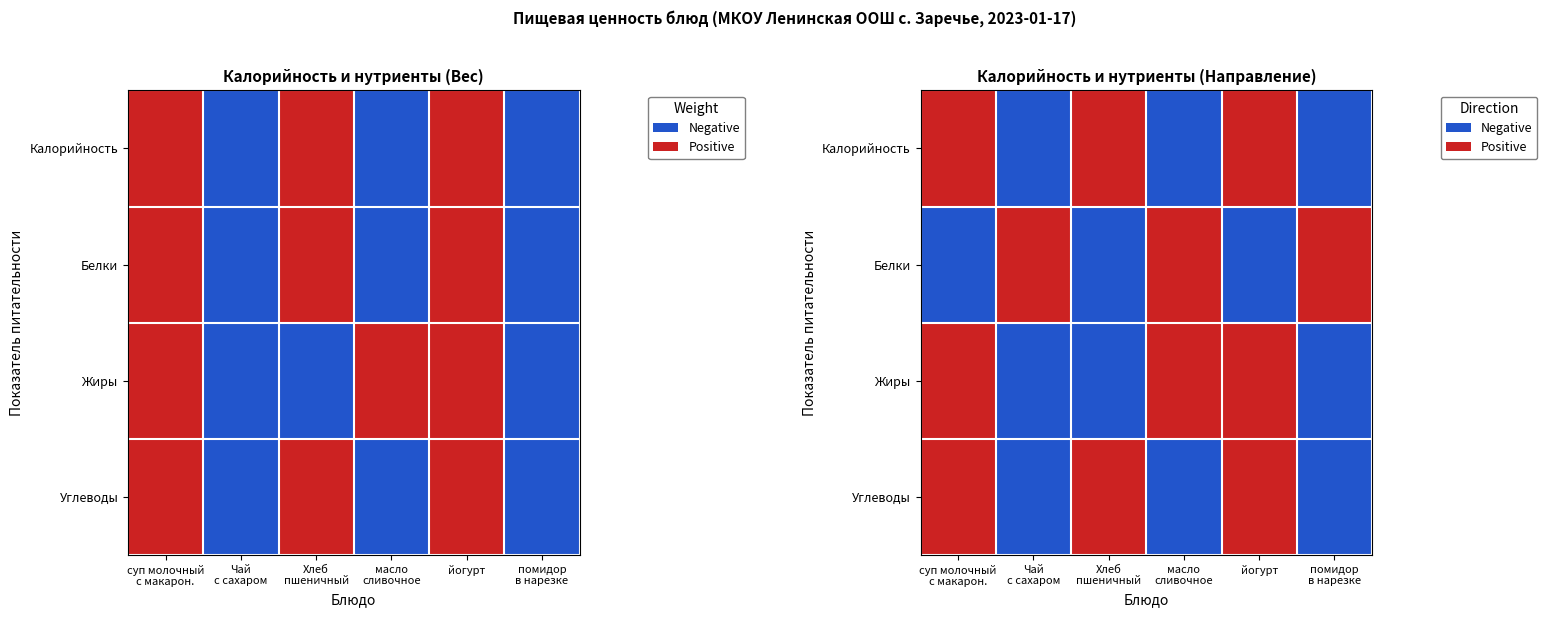

Which label corresponds to the smallest value in the chart?

Чай
с сахаром